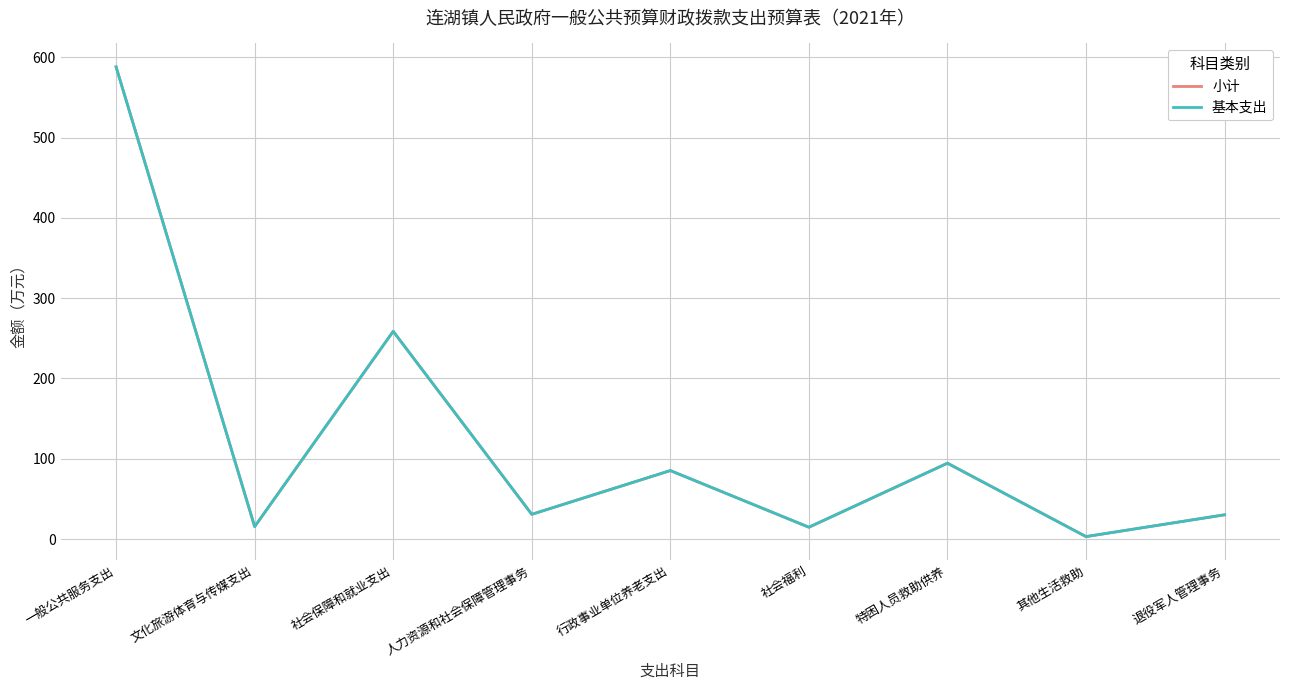

Does the chart display data point markers on the line(s)?

No